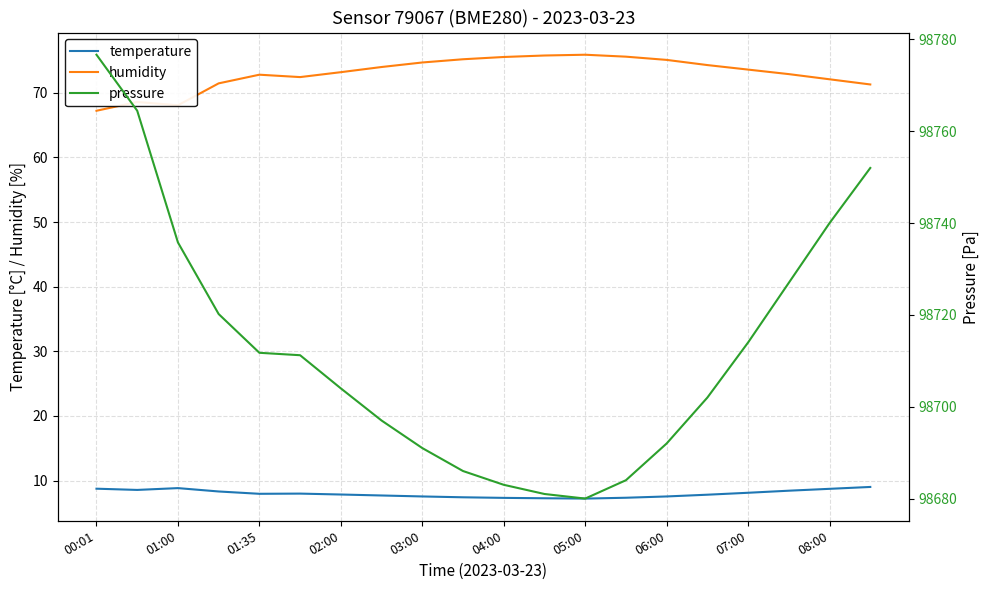

Is it true that humidity equals 75.5 at 04:00?

True